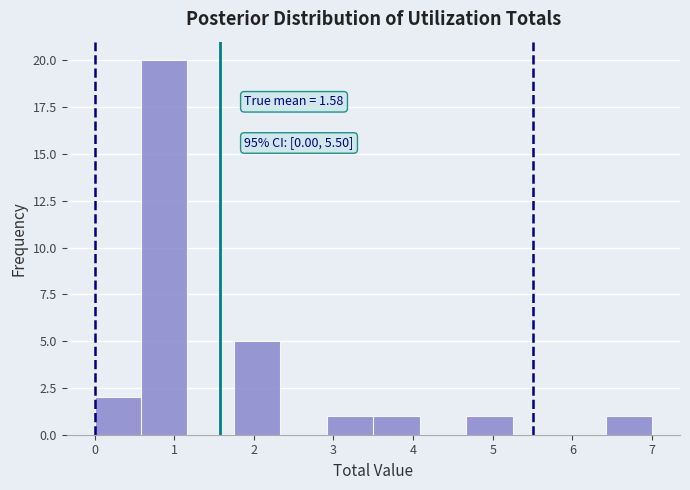

Which range on the x-axis has the tallest bar?

0.6 to 1.2